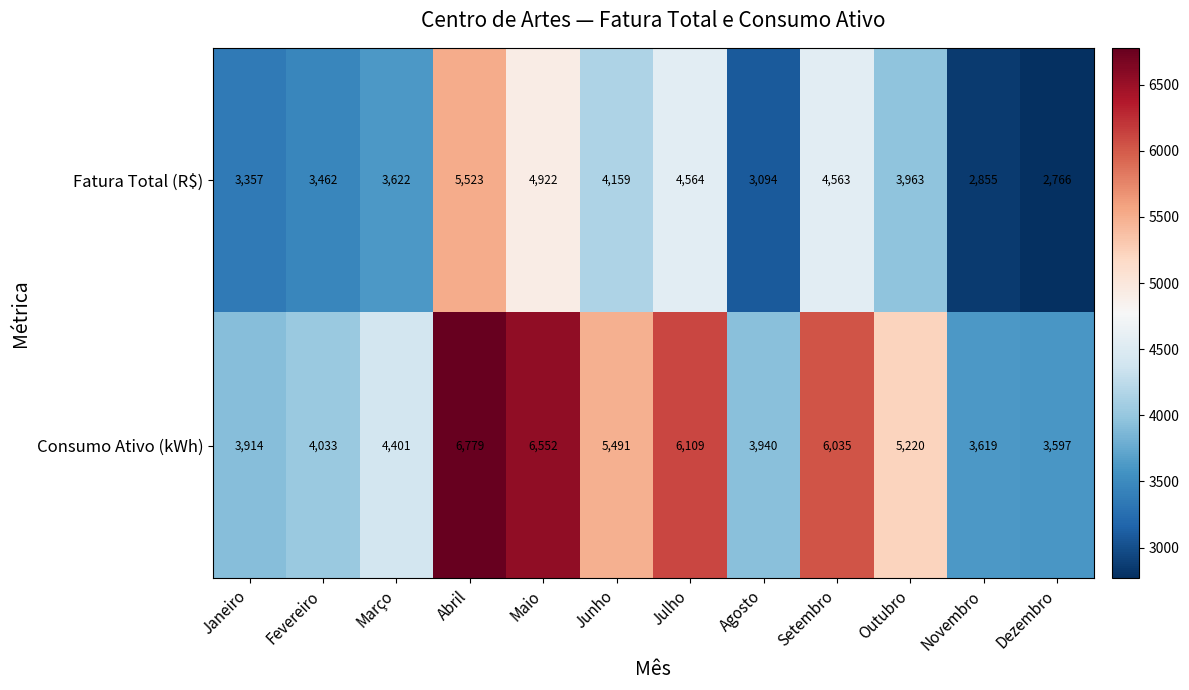

Read the Fatura Total (R$) value at Fevereiro, to the nearest 10.

3460